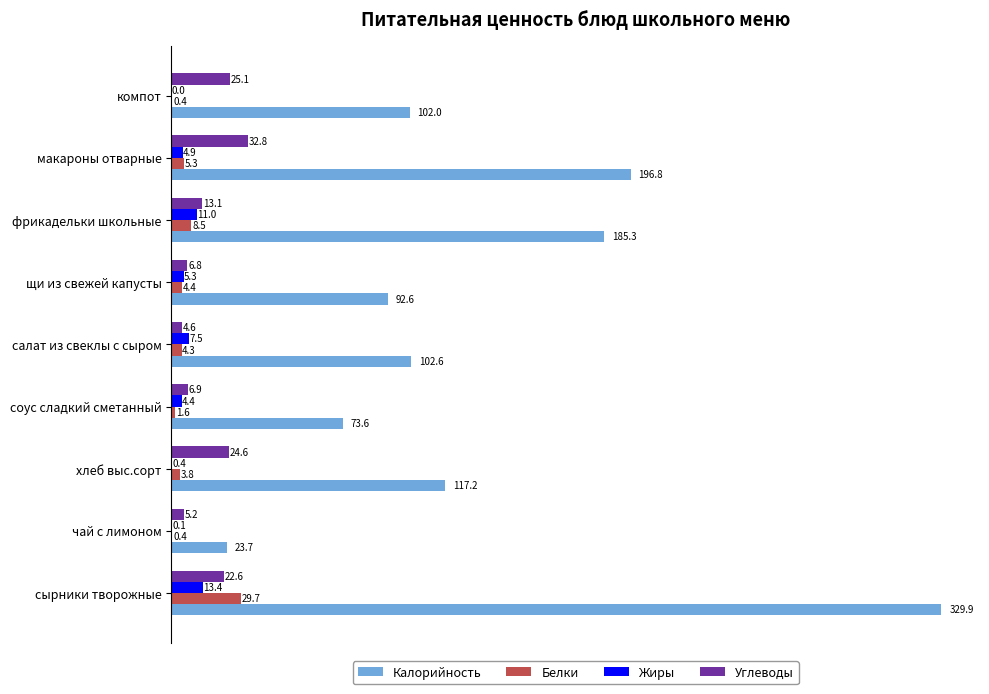

What is the sum of all Жиры values?

47.0